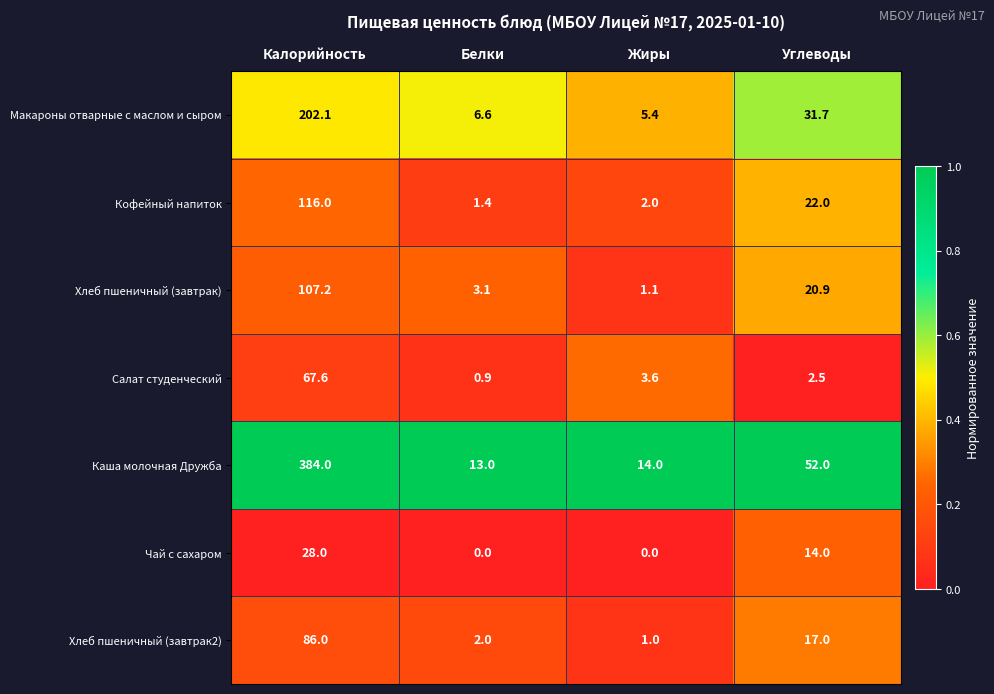

The value of Макароны отварные с маслом и сыром at Жиры is 1.7. True or false?

False